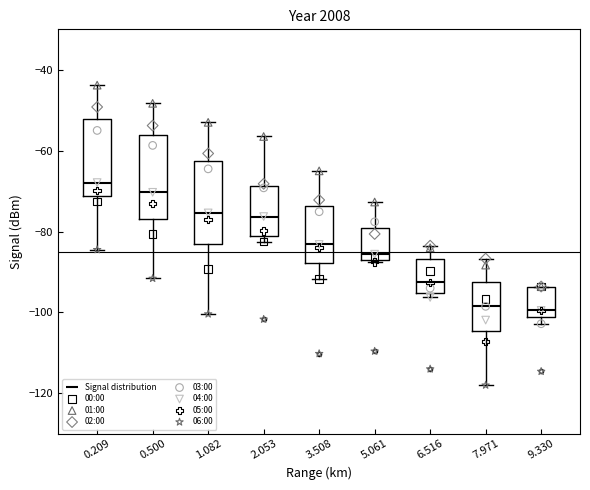

Reading left to right, read every box against the y-axis: the position of its median line, the range the box covers, and the ends of its whiskers. The values are not printed on the chart, so give them approximately, as read against the axis.

0.209: median -68, box -72 to -52, whiskers -84 to -44
0.500: median -70, box -76 to -56, whiskers -92 to -48
1.082: median -76, box -84 to -62, whiskers -100 to -52
2.053: median -76, box -82 to -68, whiskers -82 (just below the box's lower edge) to -56
3.508: median -84, box -88 to -74, whiskers -92 to -64
5.061: median -86 (just above the box's lower edge), box -86 to -80, whiskers -88 to -72
6.516: median -92, box -96 to -86, whiskers -96 (just below the box's lower edge) to -84
7.971: median -98, box -104 to -92, whiskers -118 to -86
9.330: median -100, box -102 to -94, whiskers -102 (just below the box's lower edge) to -94